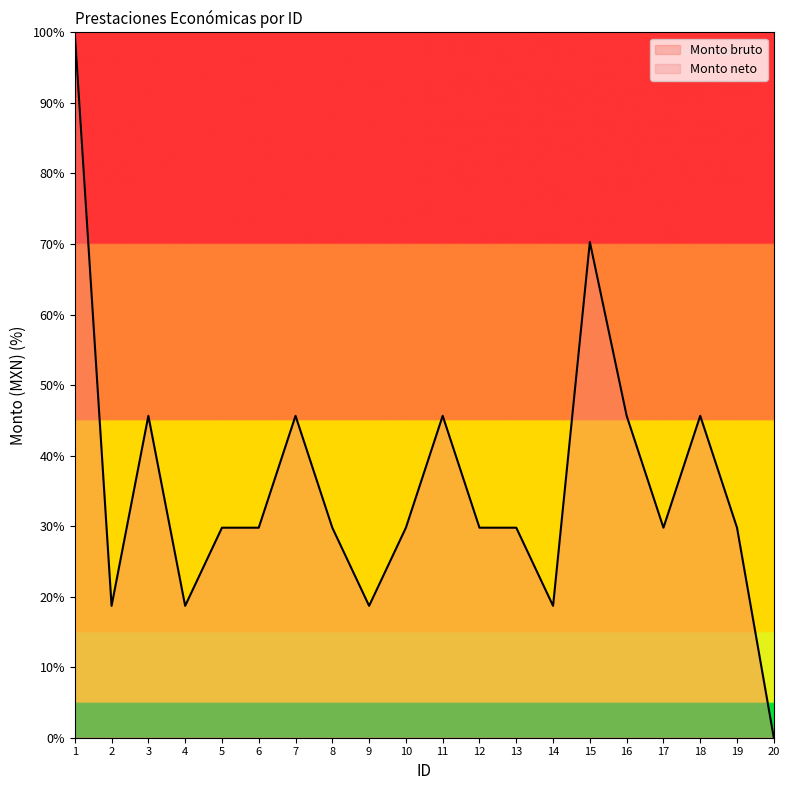

True or false: there are more than 0 points higher than both neighbors.

True